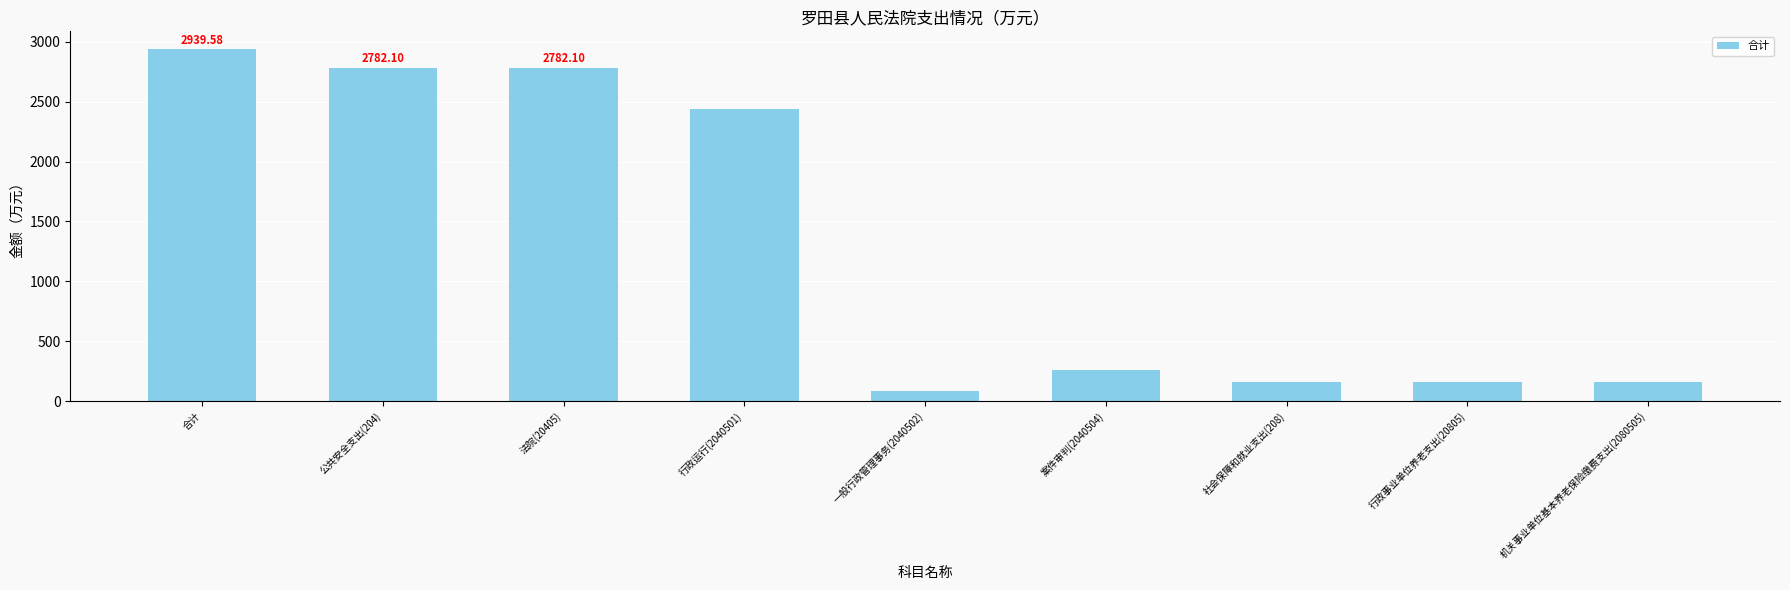

How many bars are there in total?

9